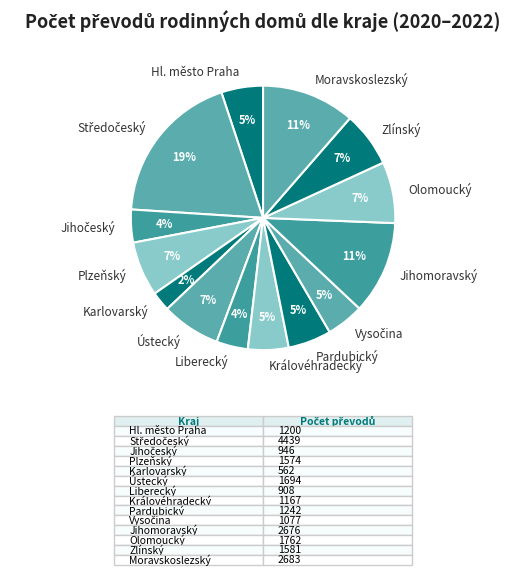

Between Hl. město Praha and Olomoucký, which is larger?

Olomoucký